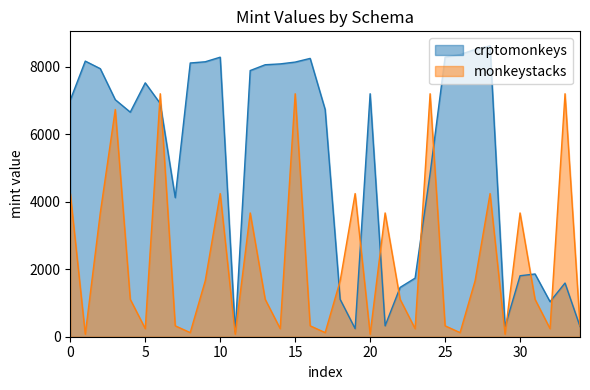

Is it true that monkeystacks equals 7506 at 0?

False